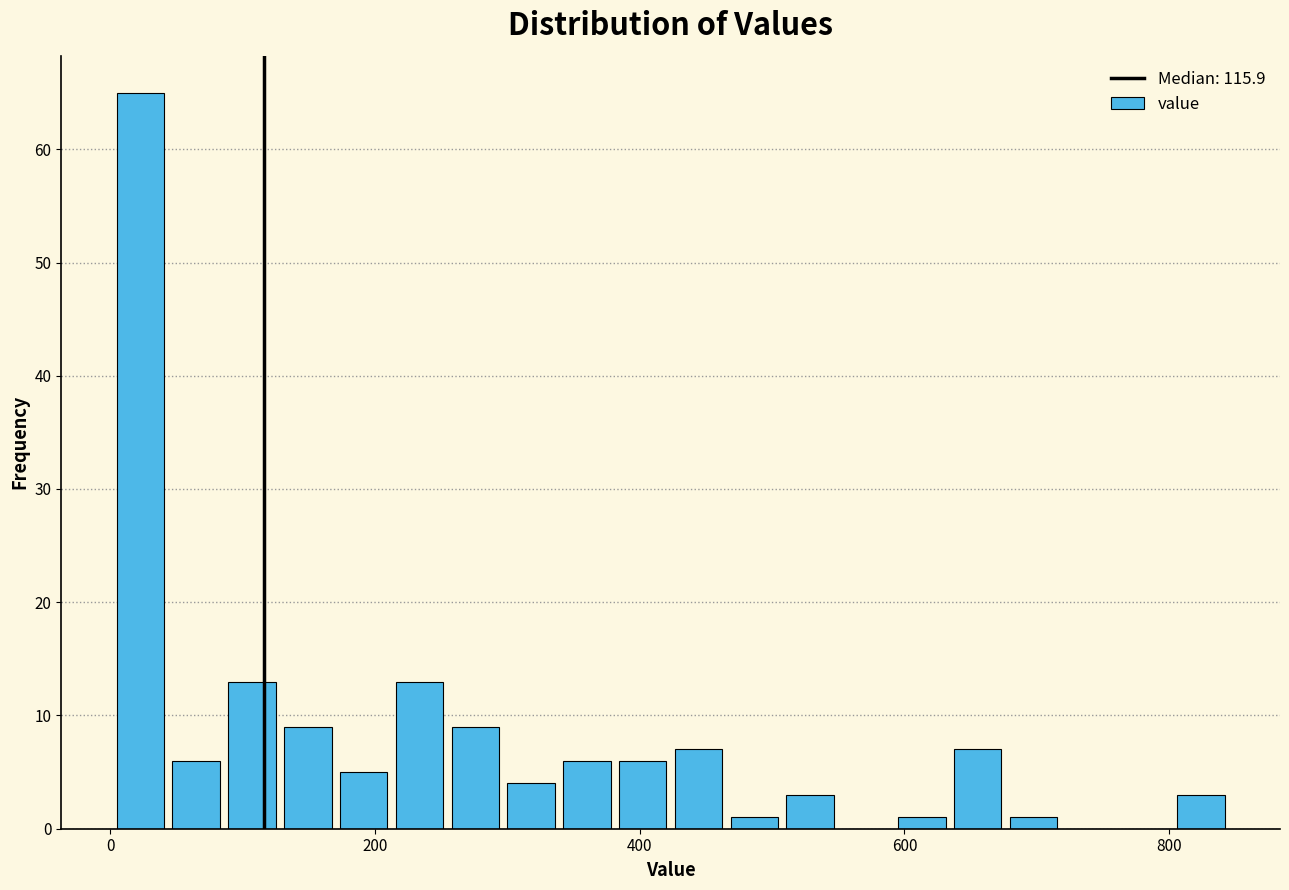

Around what value on the x-axis is the tallest bar? Give the approximate position of its centre, as read against the axis.

20